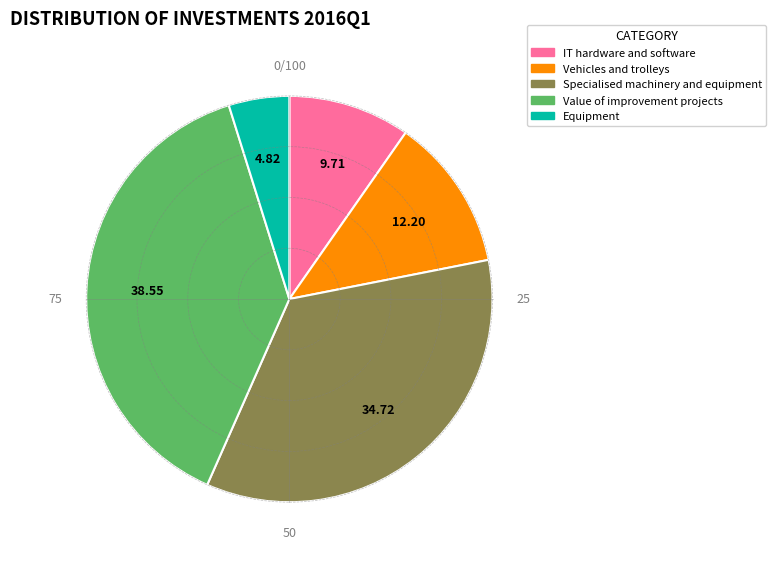

Does IT hardware and software account for over 50% of the chart?

No